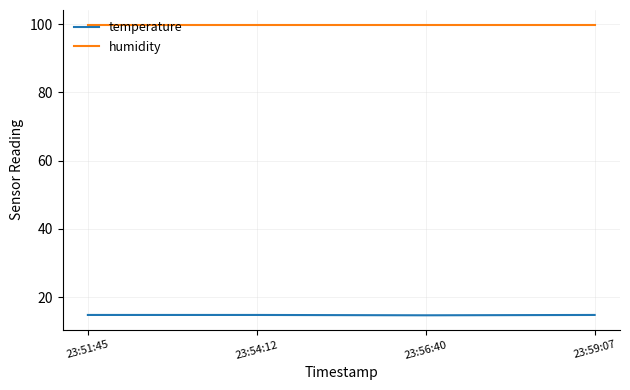

What is the maximum value for humidity?

99.9